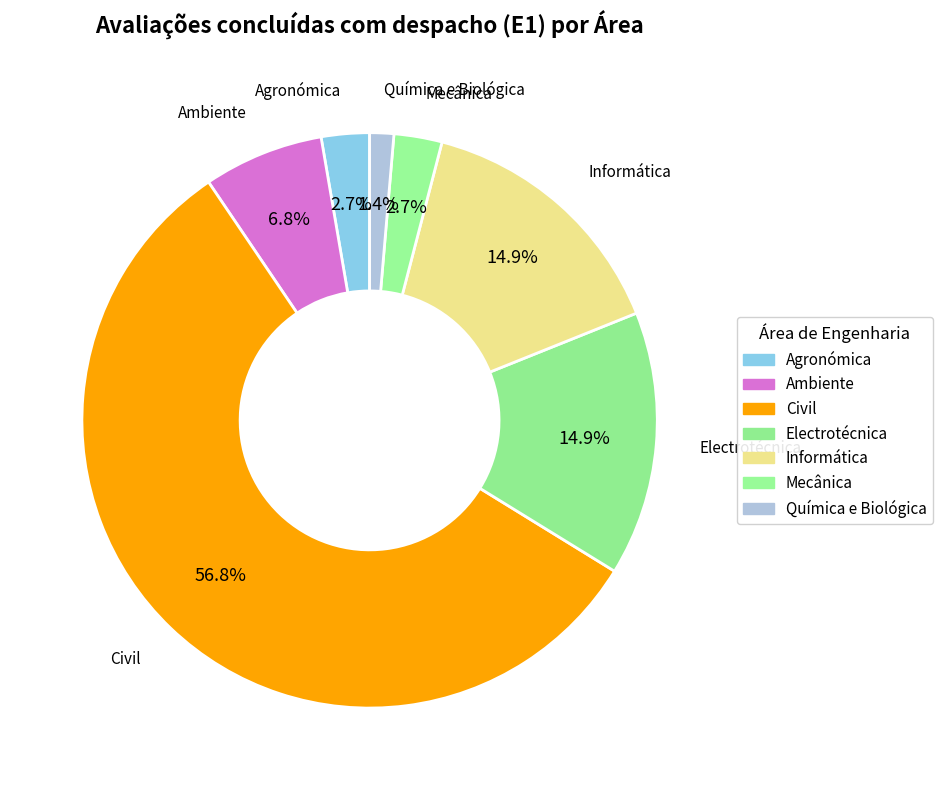

What is the majority slice?

Civil